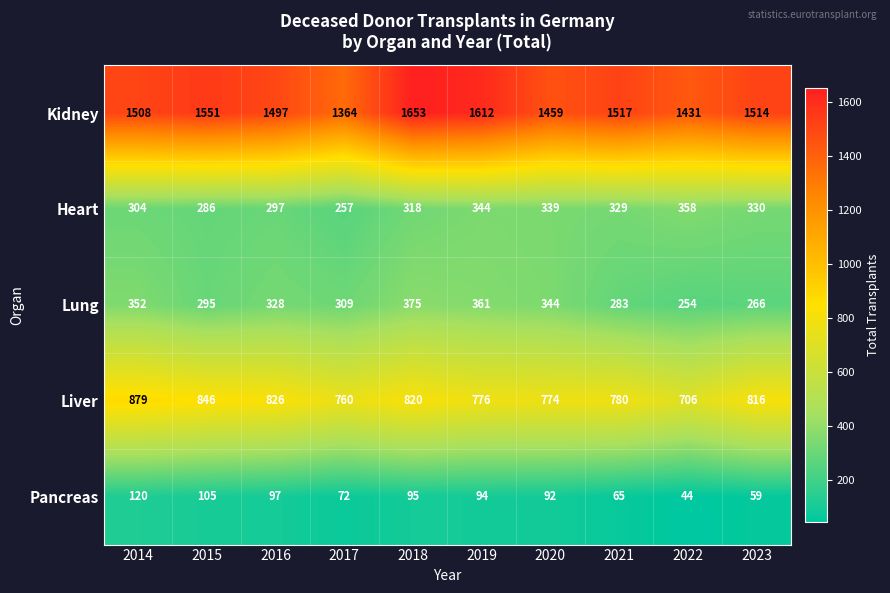

What is the maximum value shown in the chart?

1653